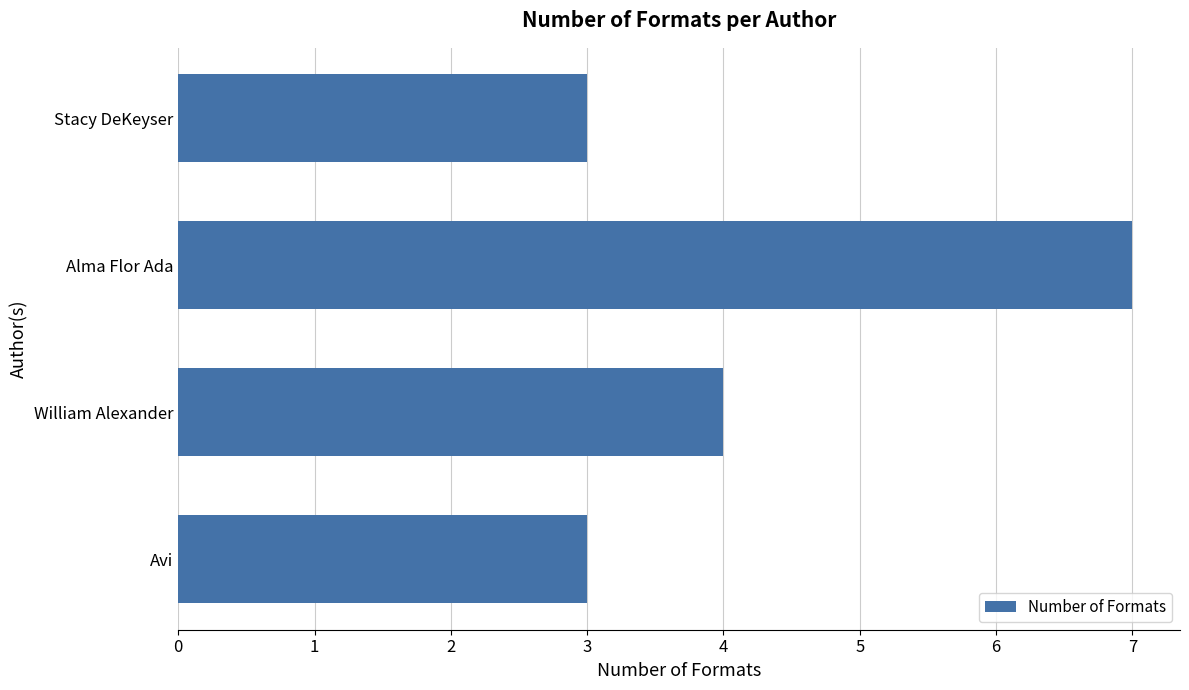

How many series are shown in this chart?

1